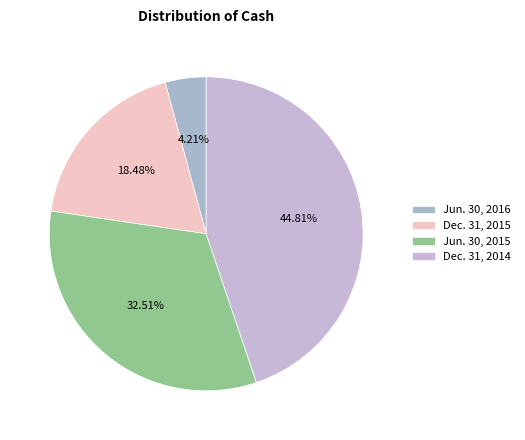

To the nearest percent, what percentage of the pie is Dec. 31, 2014?

45%